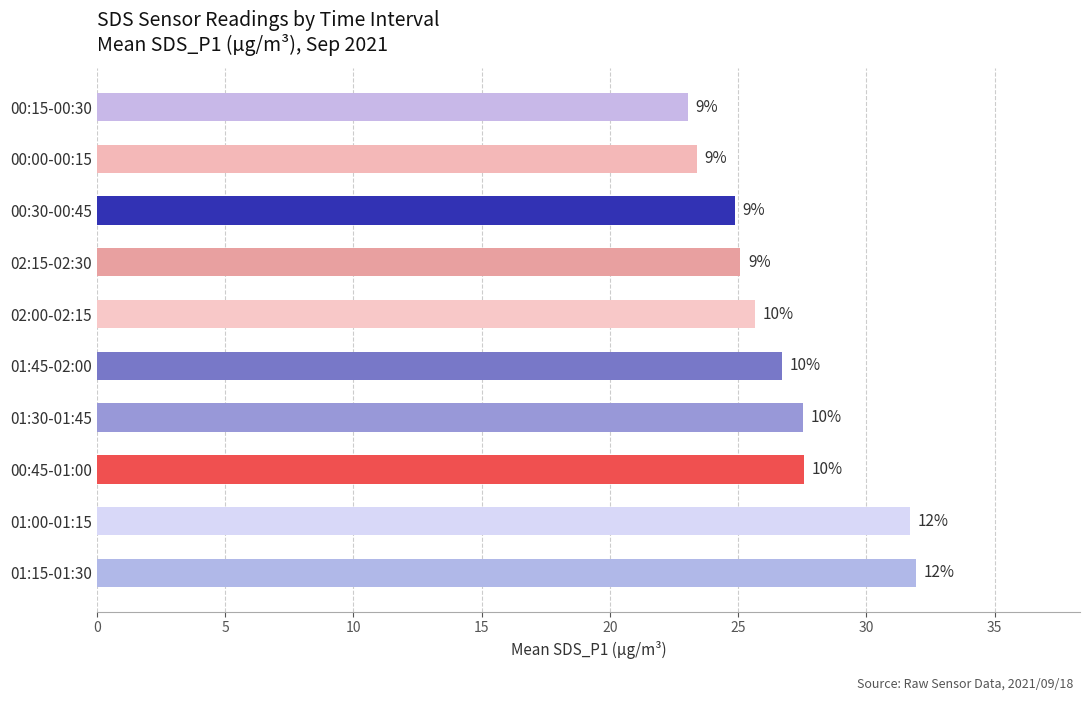

What is the difference between the second highest and minimum values?

8.7